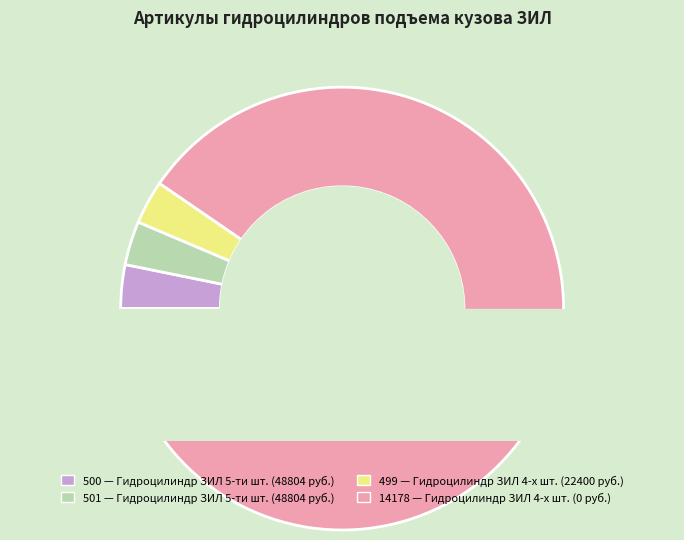

To the nearest percent, what portion does 499 represent?

3%